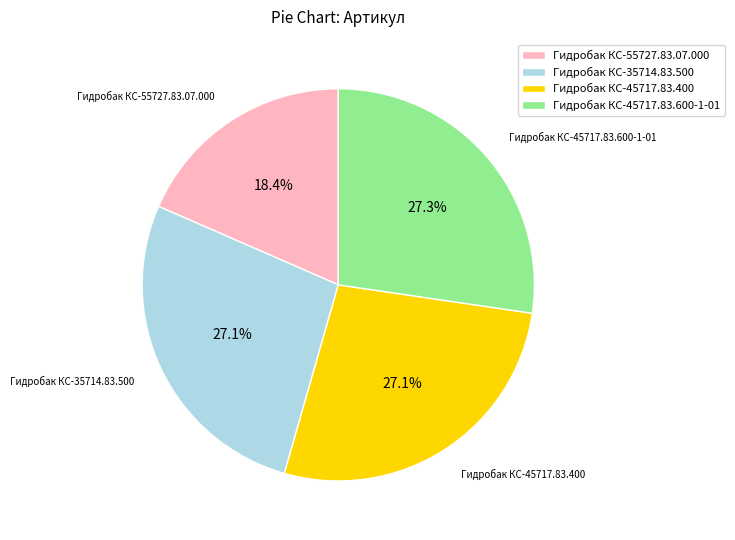

What is the smallest slice in the pie chart?

Гидробак КС-55727.83.07.000